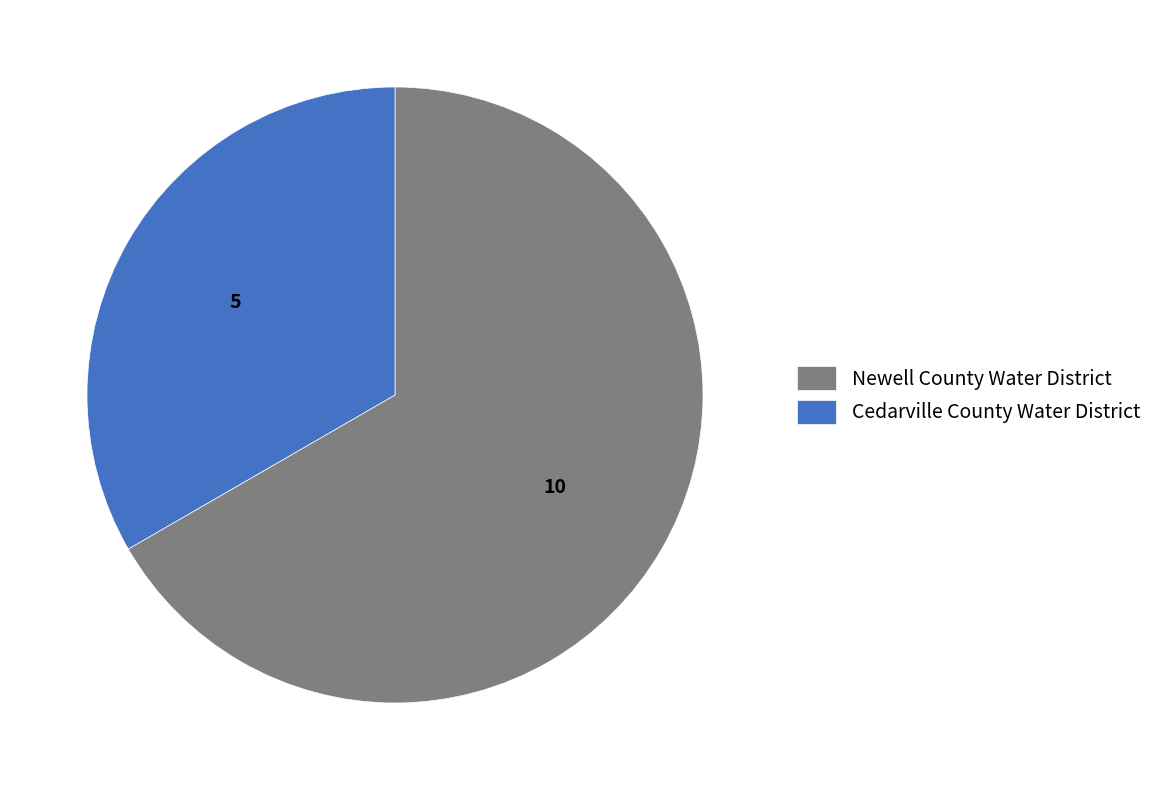

Is the sum of Cedarville County Water District and Newell County Water District greater than half?

Yes